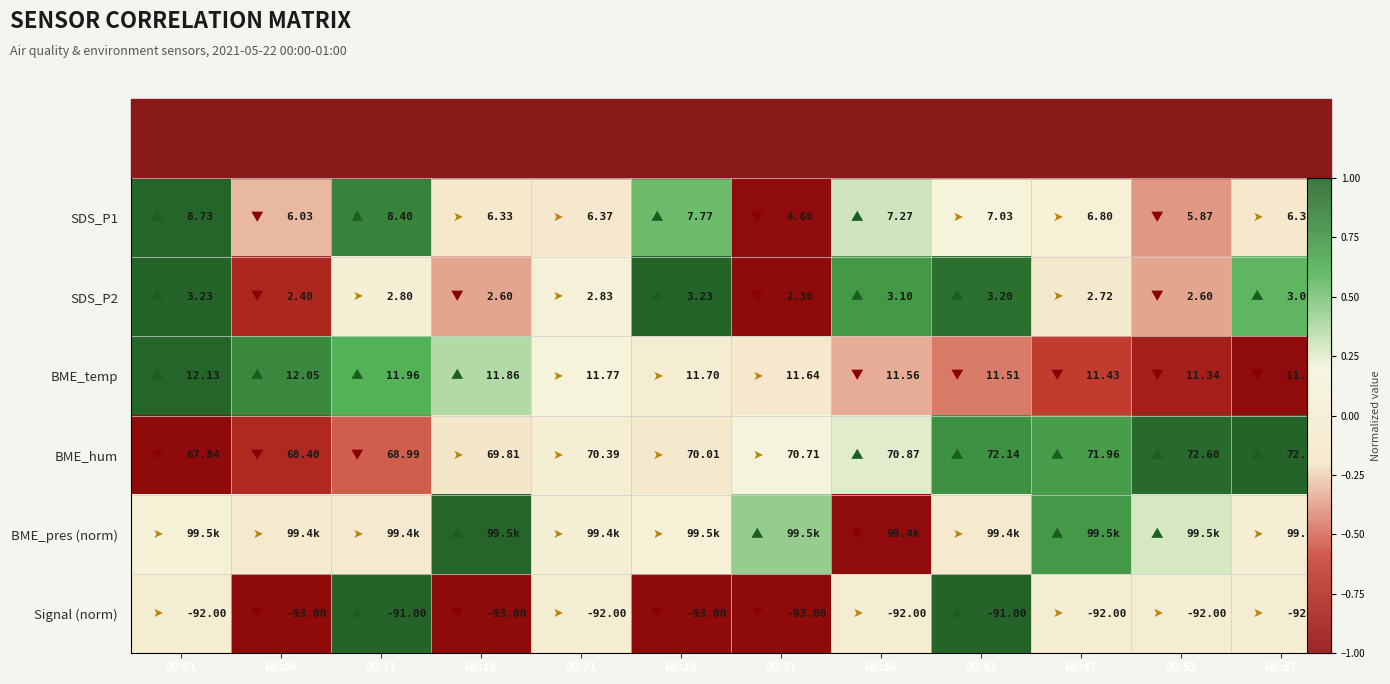

At which label does SDS_P2 reach its peak?

00:01